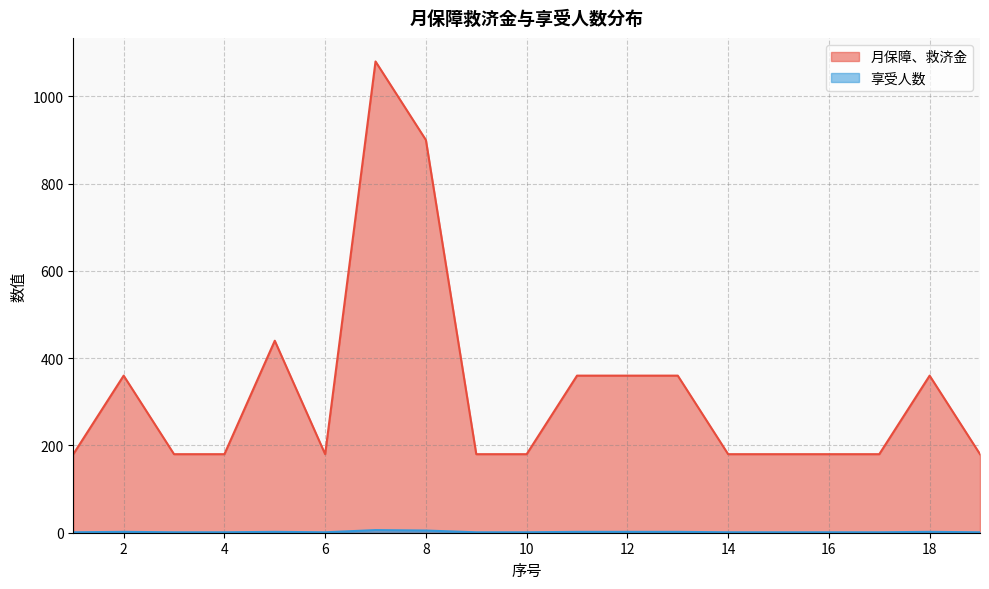

Which category has the lowest value in the 月保障、救济金 series?

1